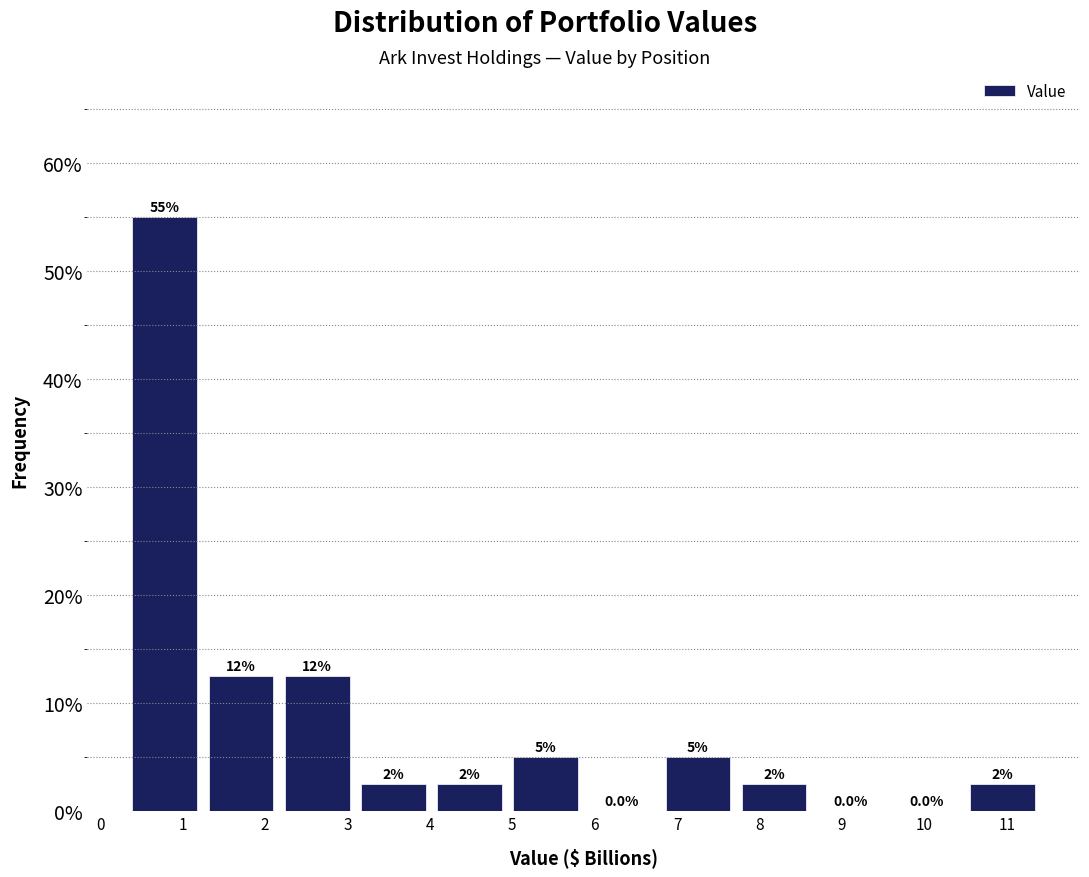

Which range on the x-axis has the tallest bar?

0.3 to 1.2